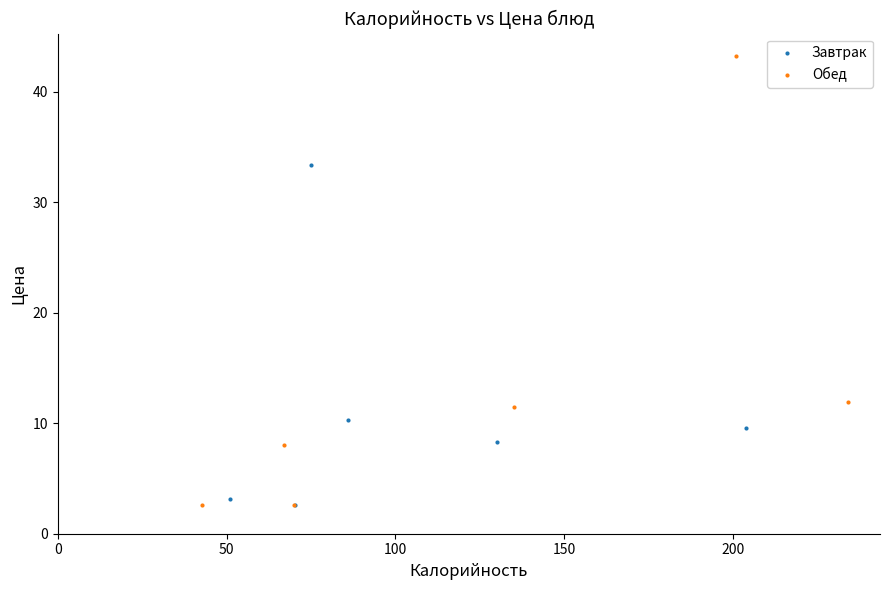

Which series has the largest Y range (max minus min)?

Обед